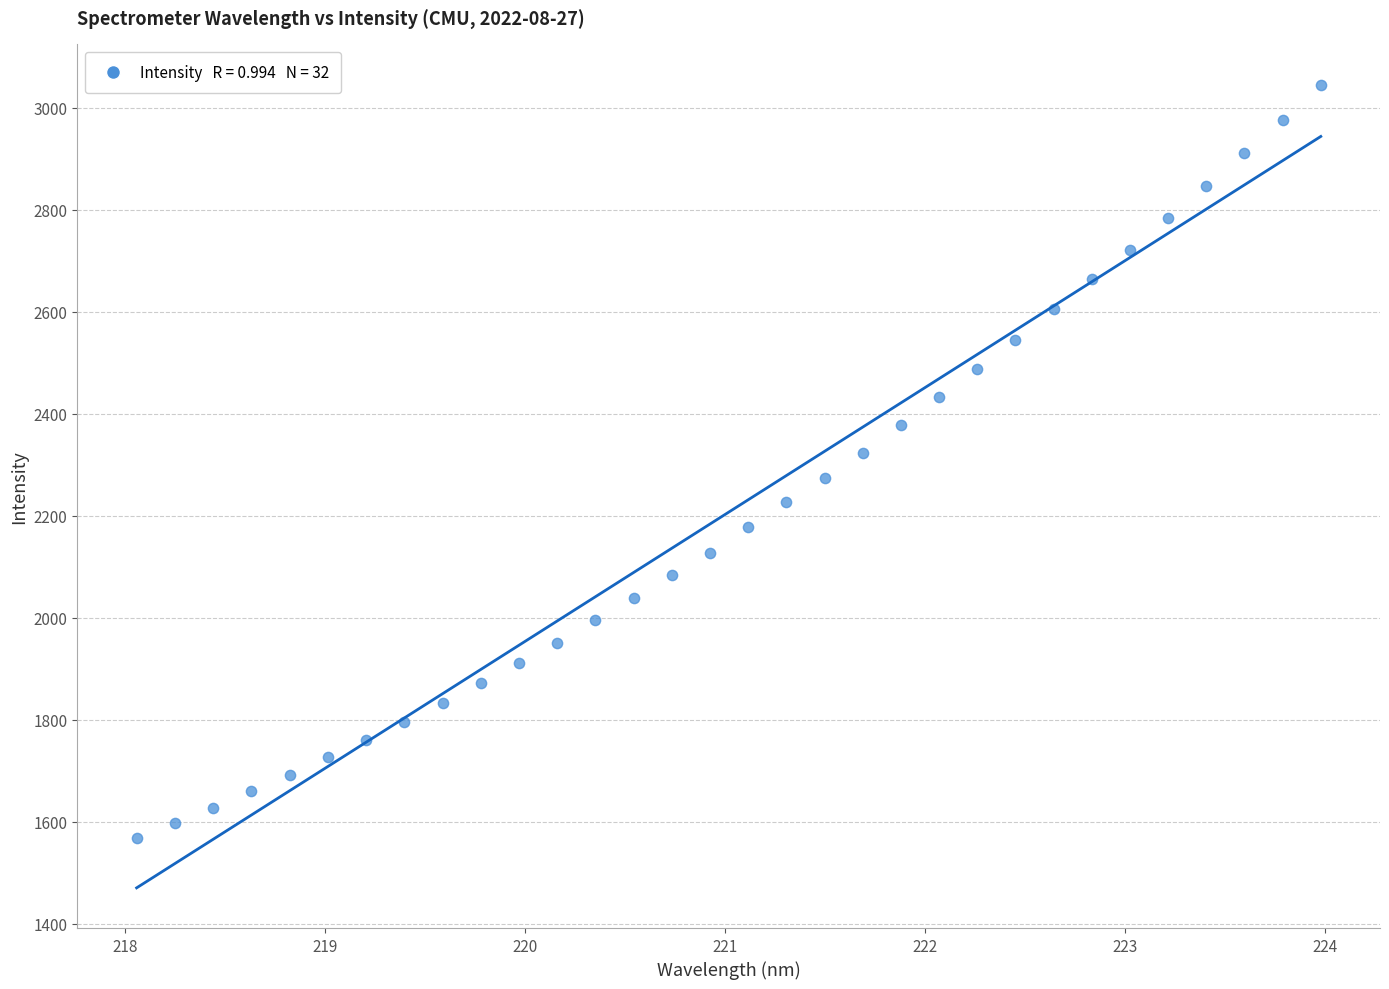

What is the range of Y values (max minus min)?

1478.0